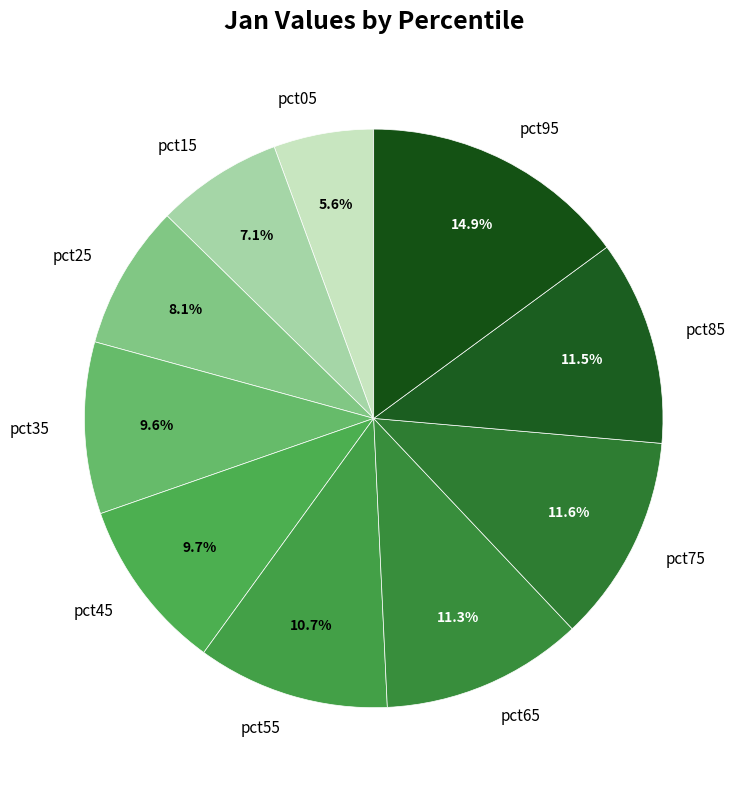

Between pct85 and pct45, which is larger?

pct85